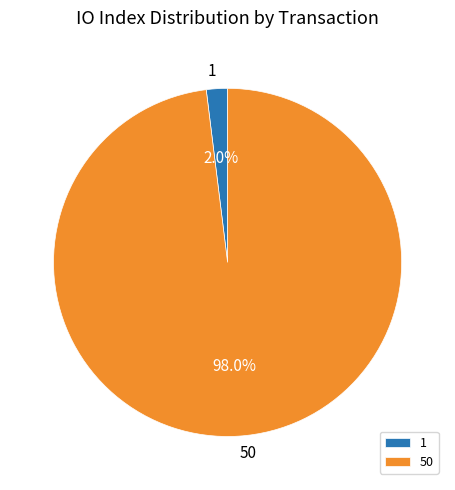

How many slices are in this pie chart?

2